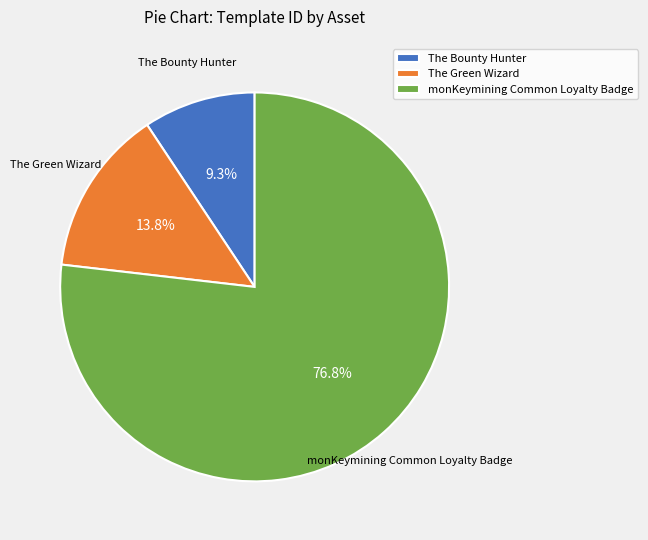

To the nearest percent, what is the average slice percentage?

33%